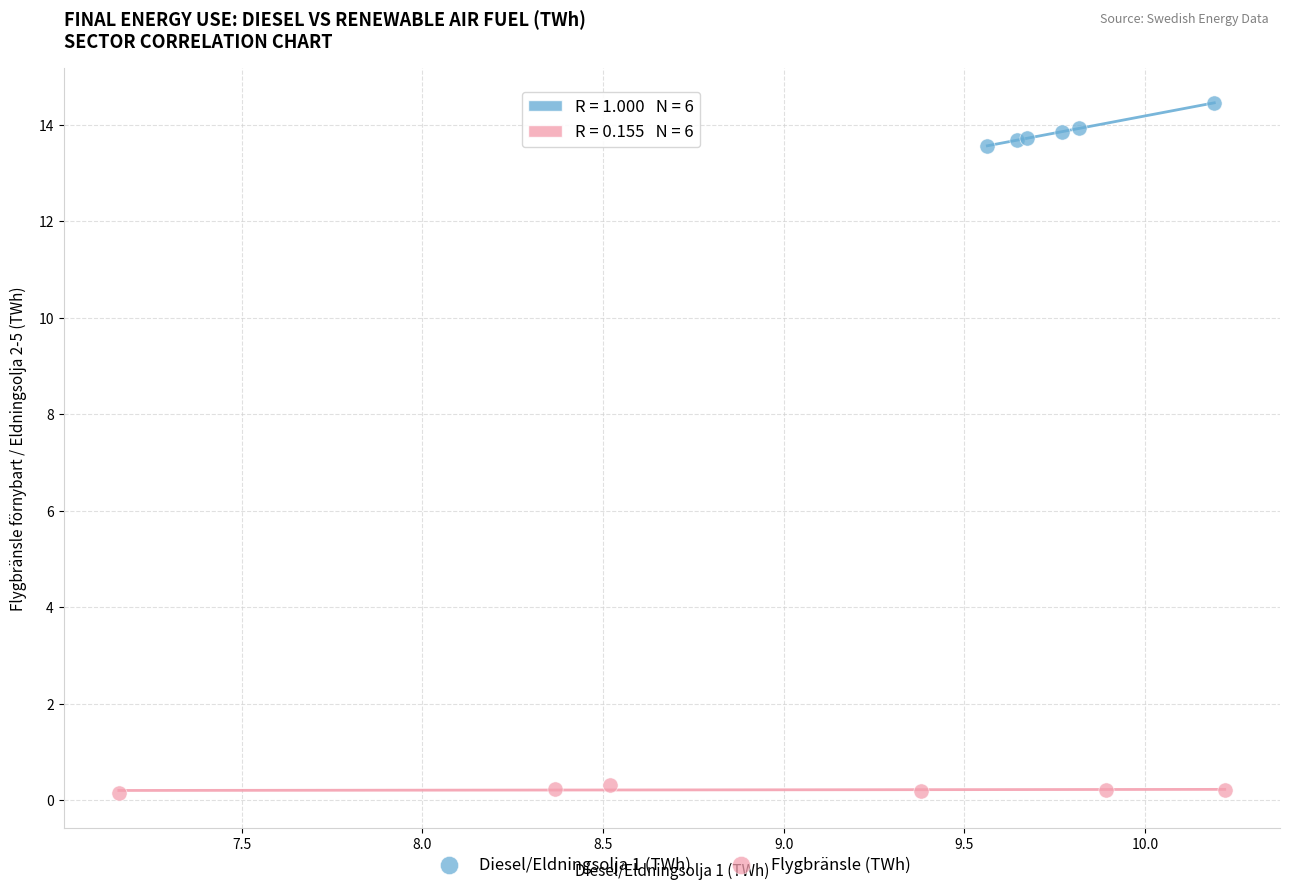

Which series reaches the minimum Y coordinate?

Flygbränsle (TWh)